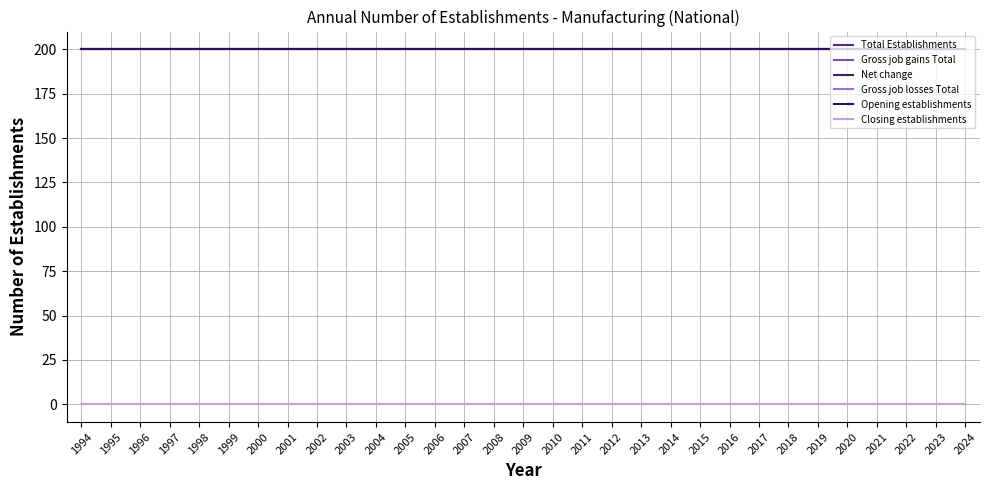

What is the spread (max minus min) of values at 1998?

200